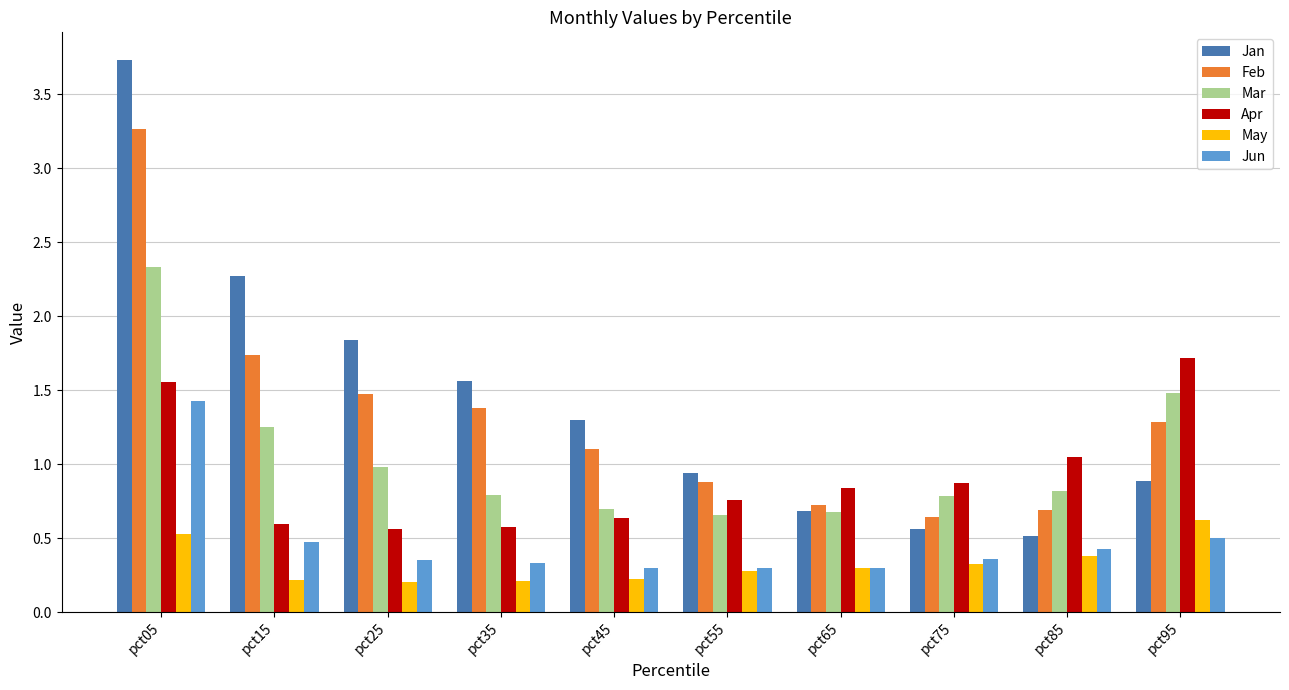

How many Jun values are between 0 and 1?

9